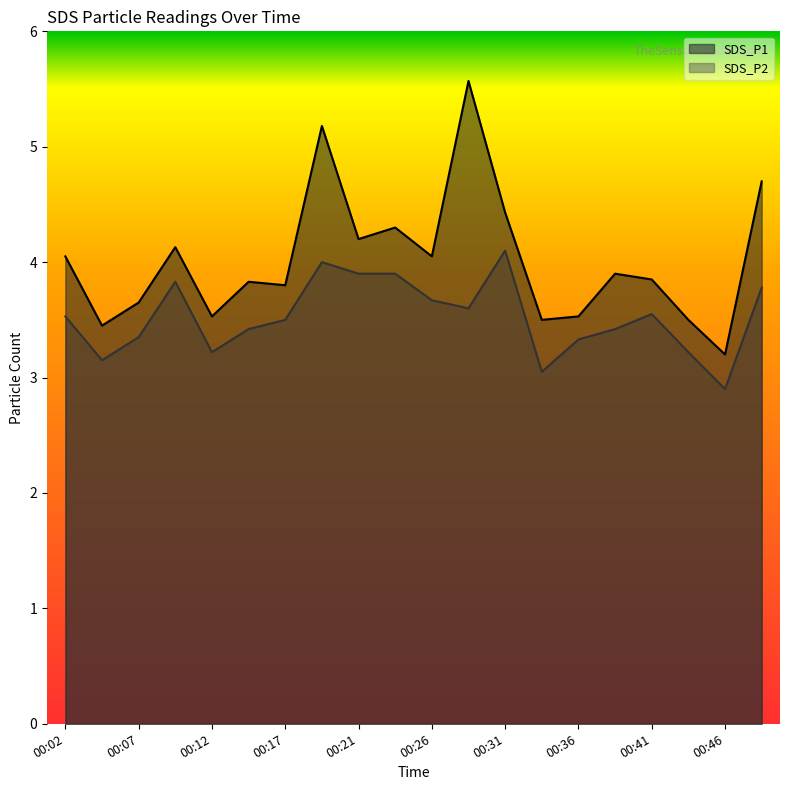

What is the maximum value shown in the chart?

5.6